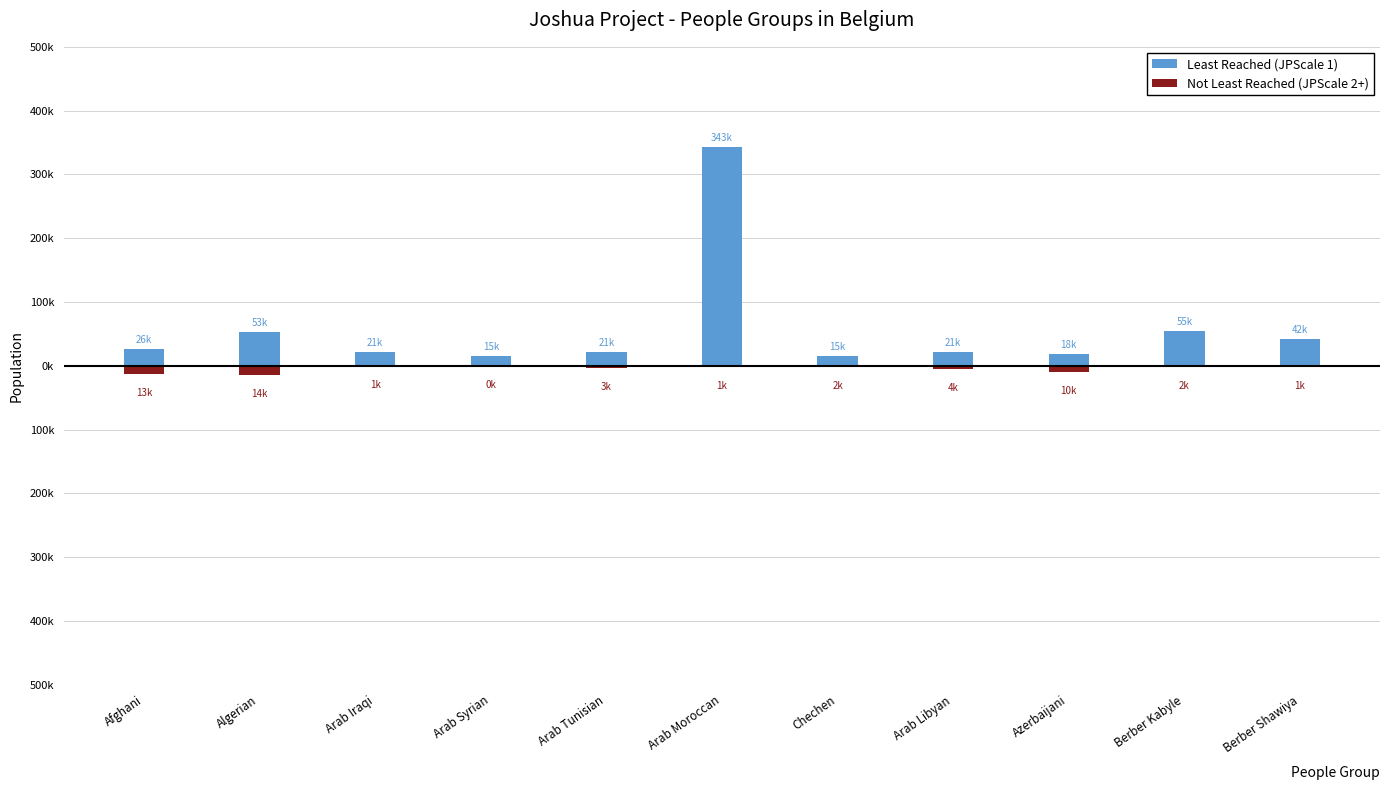

What is the label of the 11th bar from the right?

Afghani